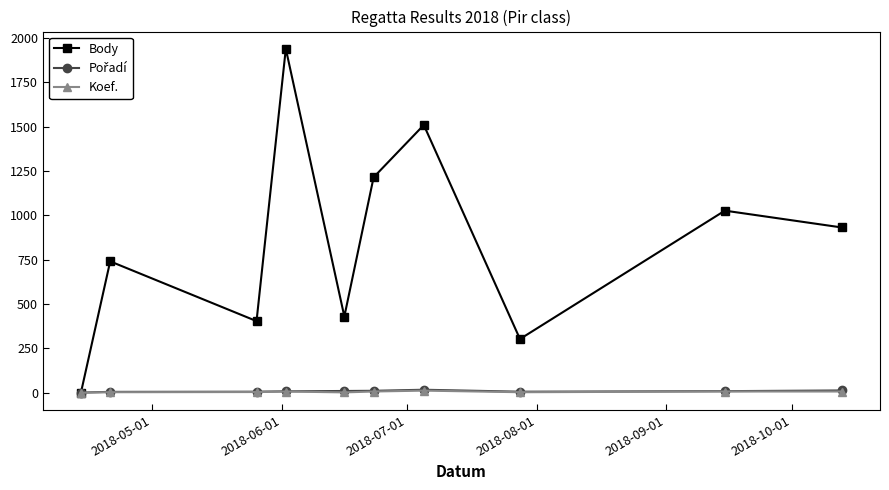

Which series has the largest range (max minus min)?

Body